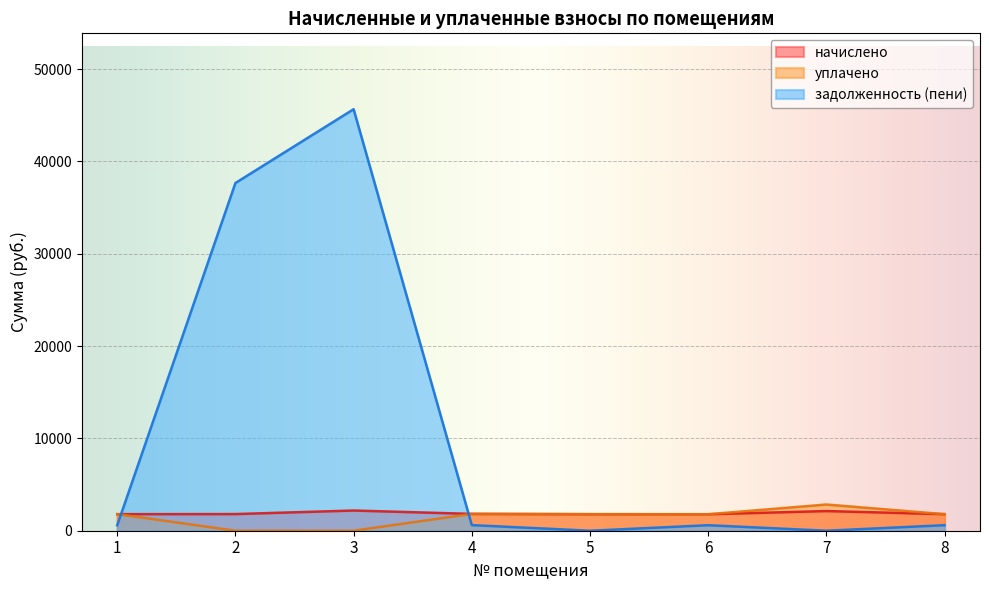

Where does the уплачено series first go above 1792?

1